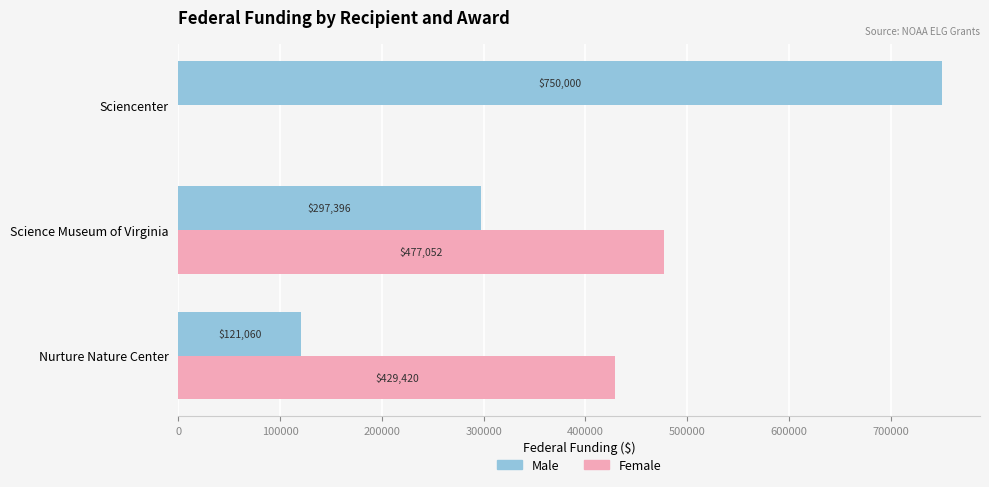

Is it true that Female equals 477052 at Science Museum of Virginia?

True